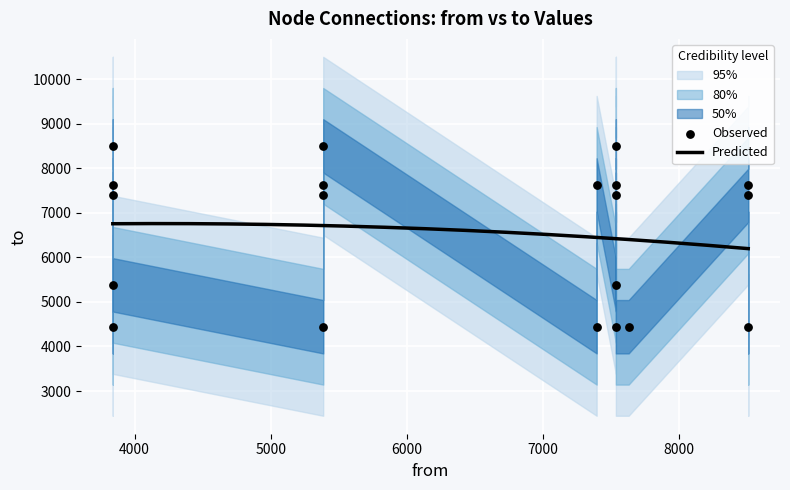

What is the ratio of the value at 5385 to the value at 7534?

1.6